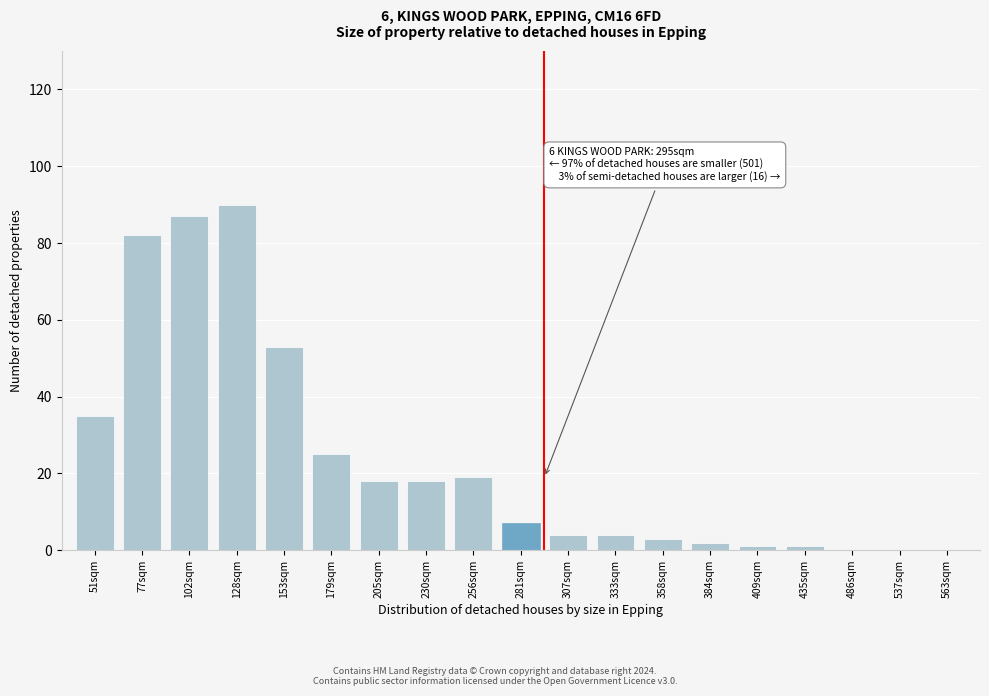

Reading left to right, extract all data points from this chart.

51sqm=35	77sqm=82	102sqm=87	128sqm=90	153sqm=53	179sqm=25	205sqm=18	230sqm=18	256sqm=19	281sqm=7	307sqm=4	333sqm=4	358sqm=3	384sqm=2	409sqm=1	435sqm=1	486sqm=0	537sqm=0	563sqm=0